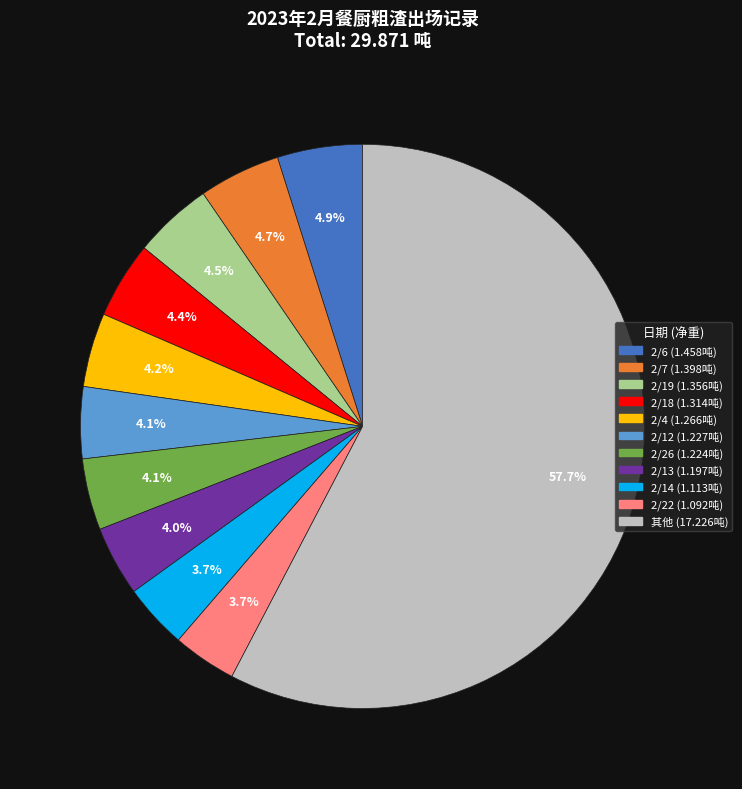

Is there a majority slice in this chart?

Yes